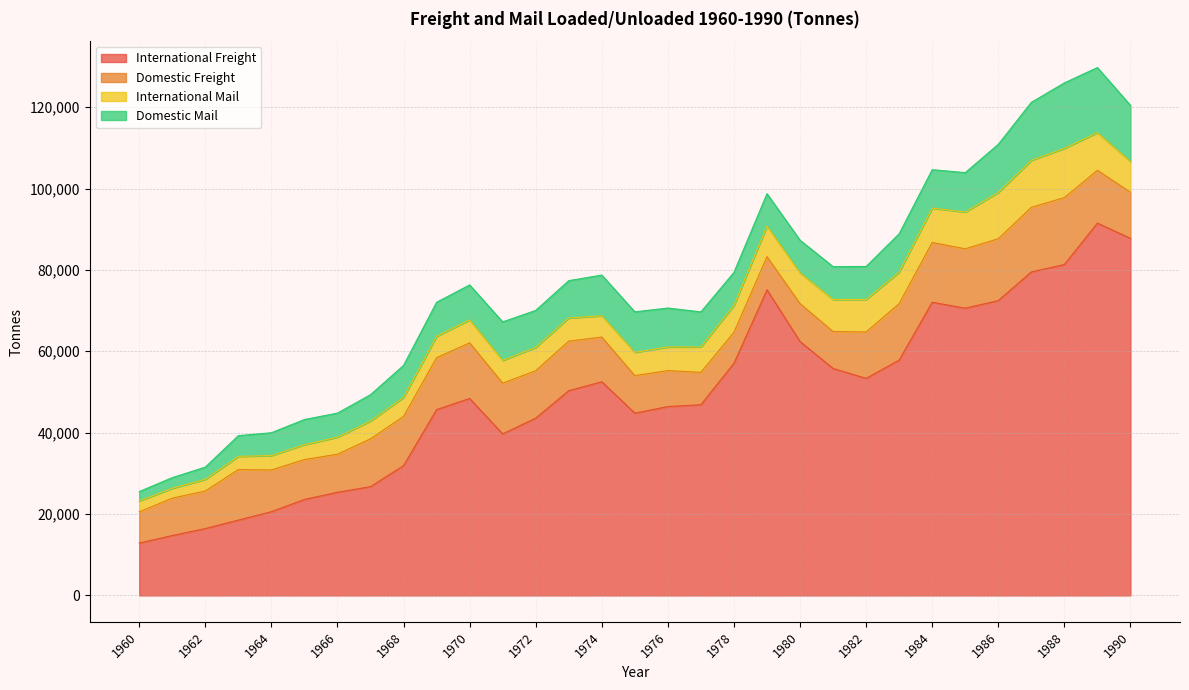

In Domestic Freight, how many points are higher than both neighbors (excluding endpoints)?

6